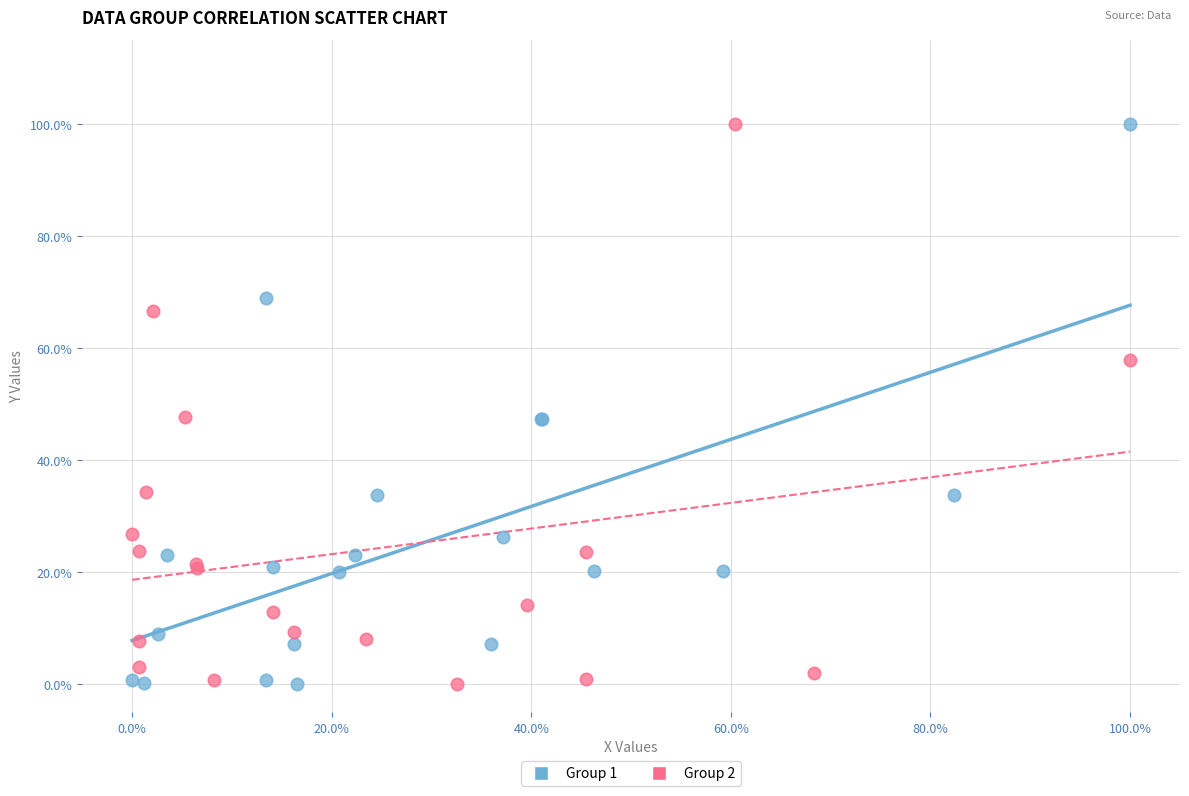

What are all the series names shown in the legend?

Group 1, Group 2